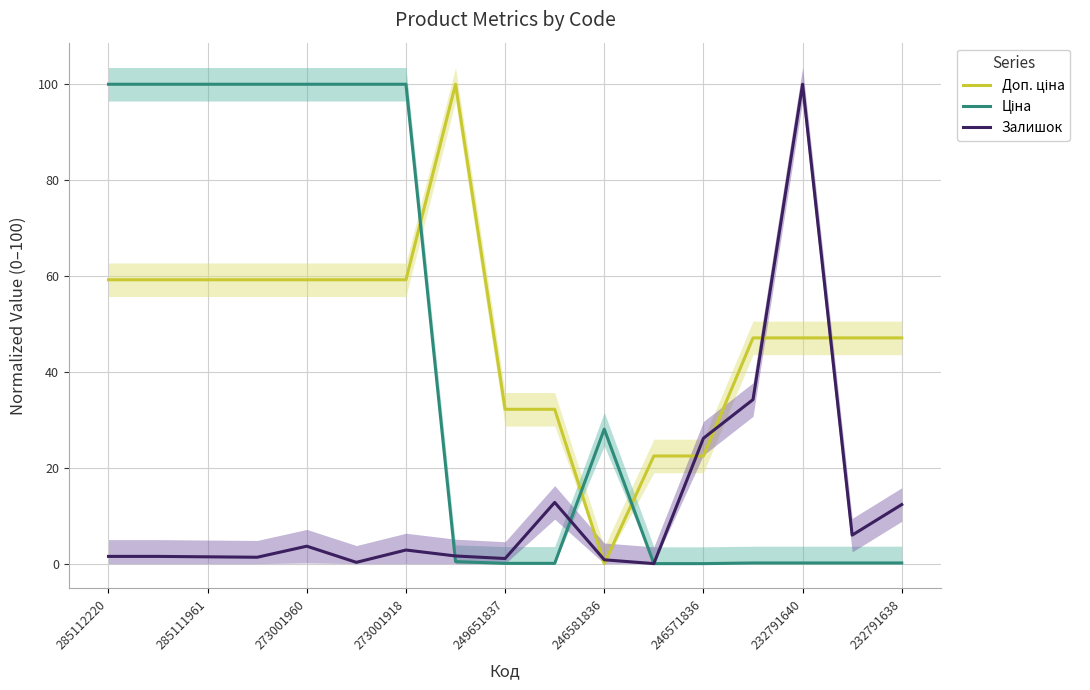

How many times do Доп. ціна and Залишок cross each other?

6